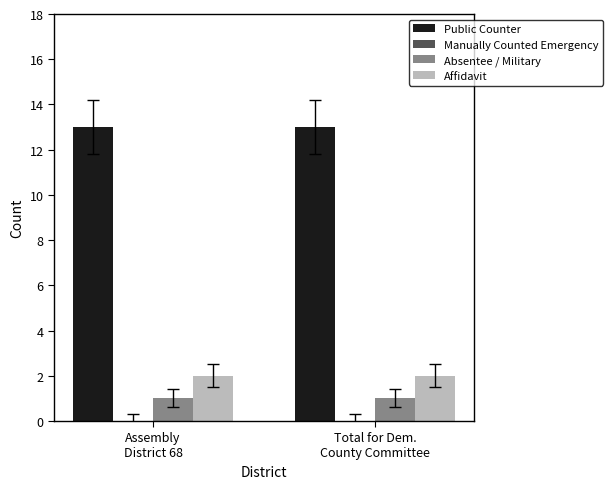

At Total for Dem.
County Committee, list the series in order from largest to smallest.

Public Counter, Affidavit, Absentee / Military